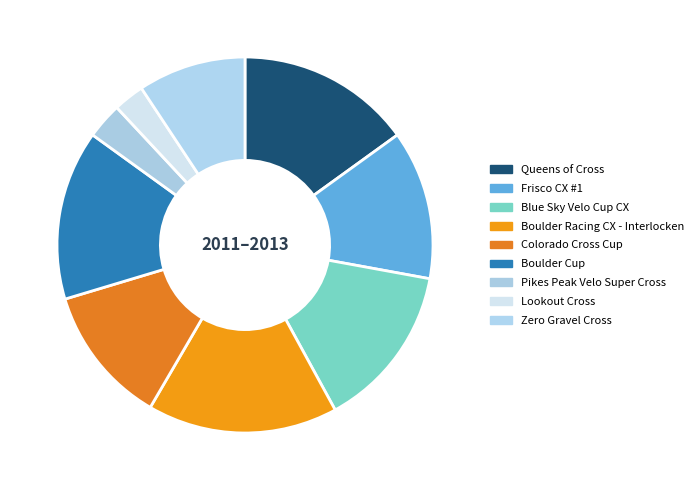

Is Colorado Cross Cup the majority of the pie?

No